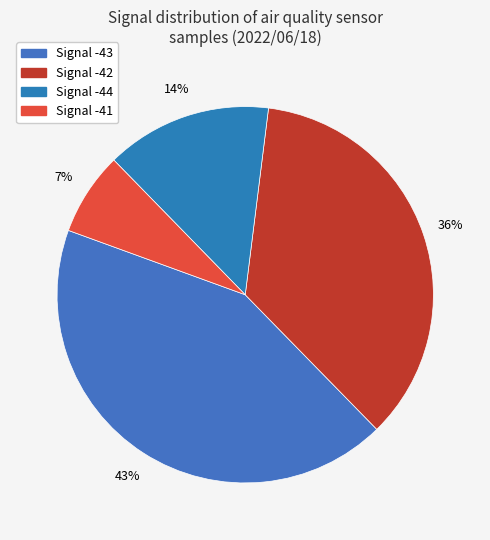

Is there any slice that represents more than half of the pie?

No